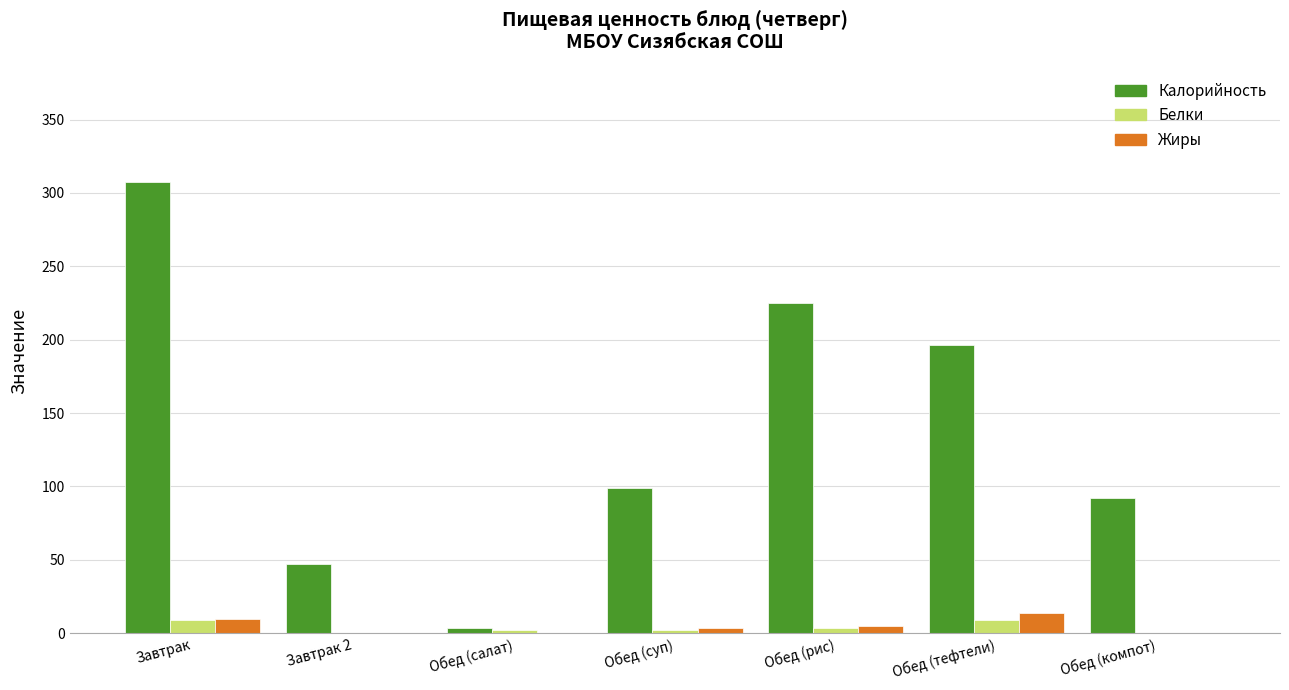

What is the maximum value for Жиры?

13.5